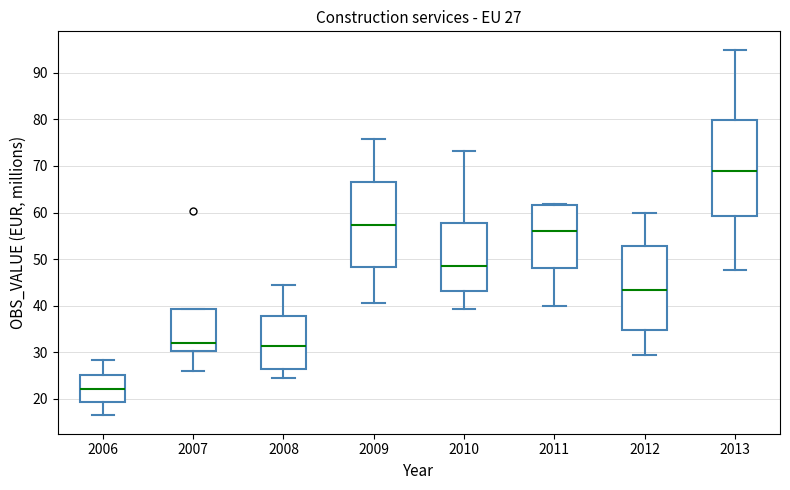

Which box's median line is the highest?

2013